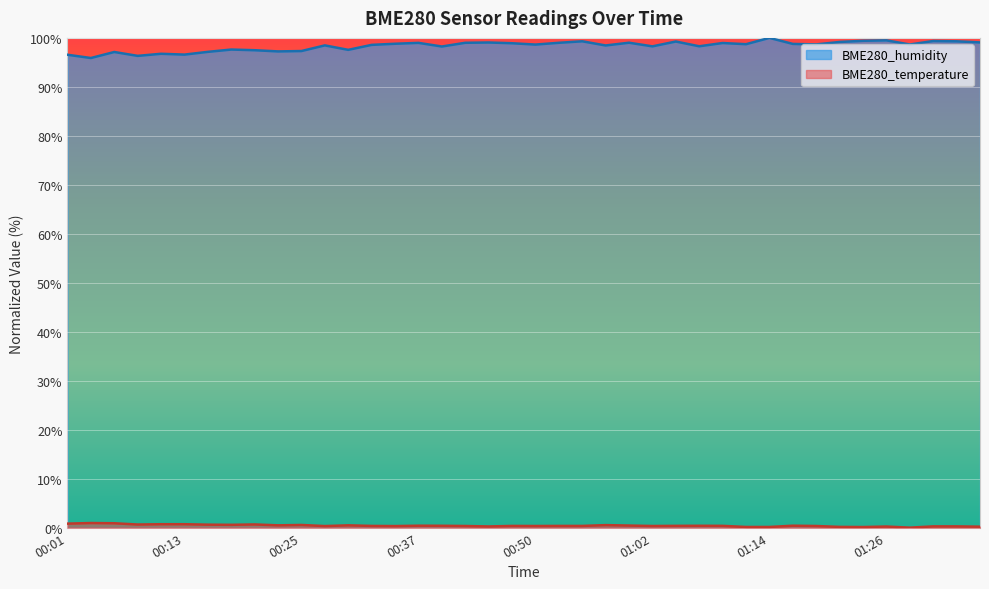

Which series changed the most between 00:45 and 01:19?

BME280_humidity